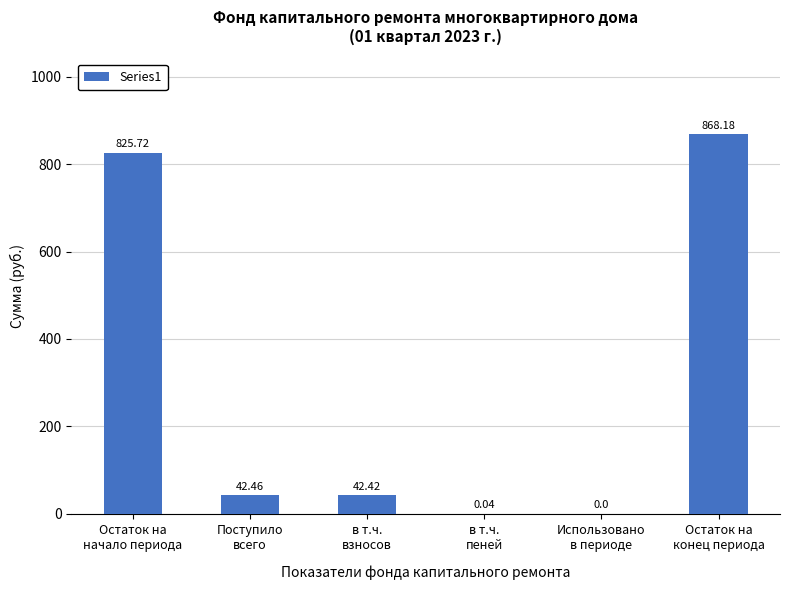

What is the sum of all values?

1778.8